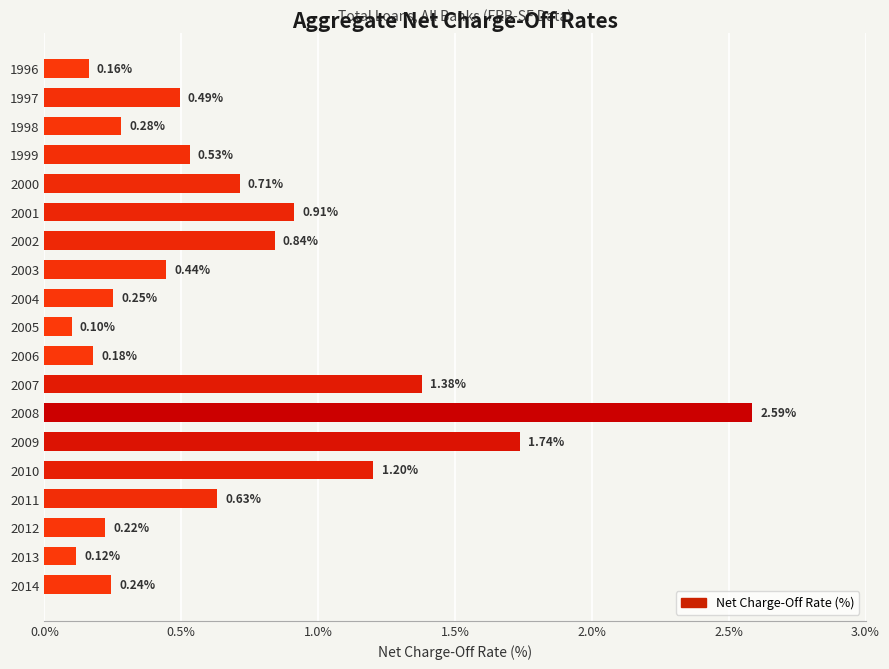

What is the sum of all values?

13.0